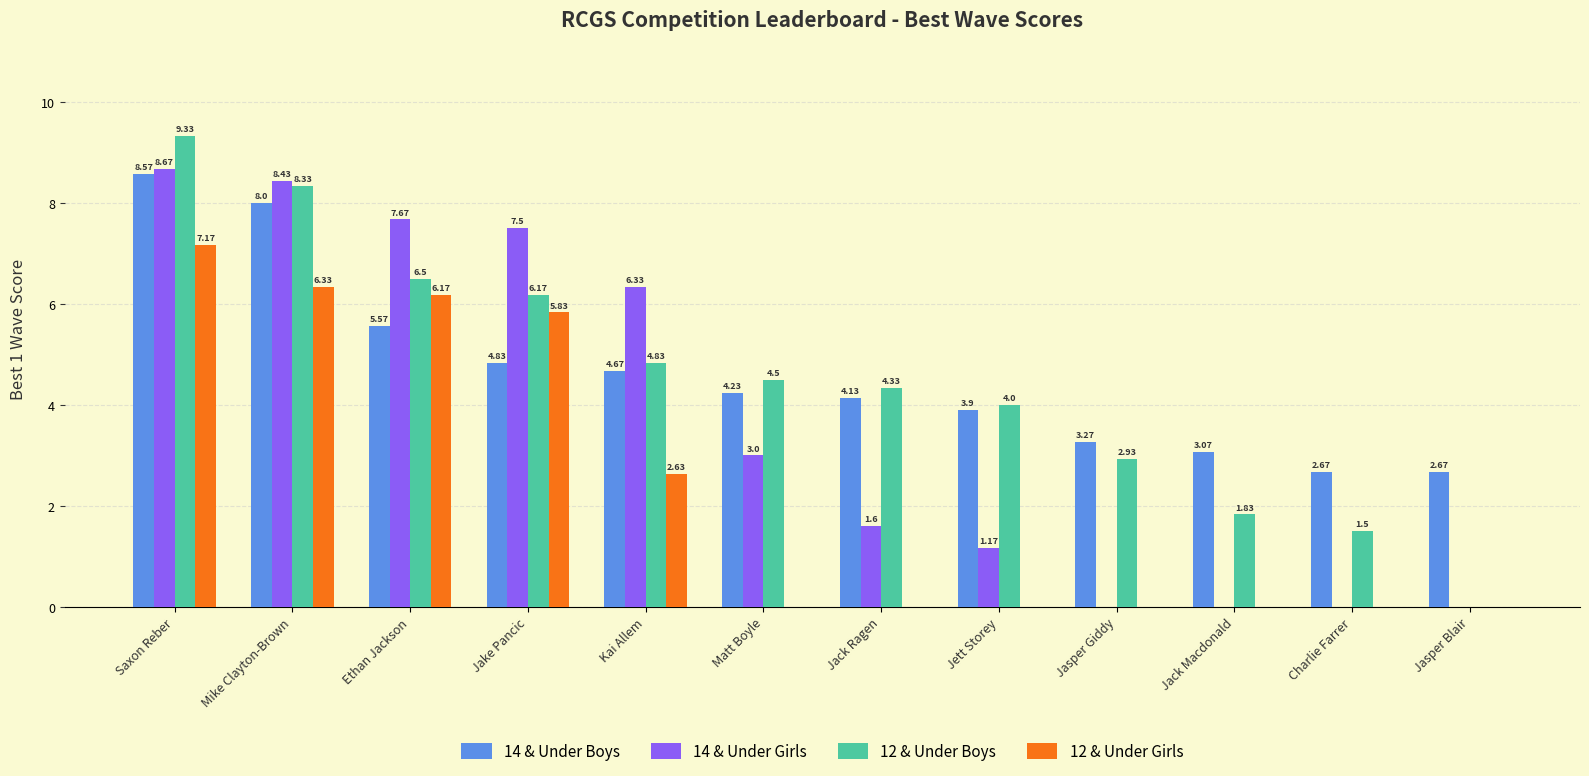

Between Matt Boyle and Jasper Giddy, which series saw the biggest shift?

14 & Under Girls